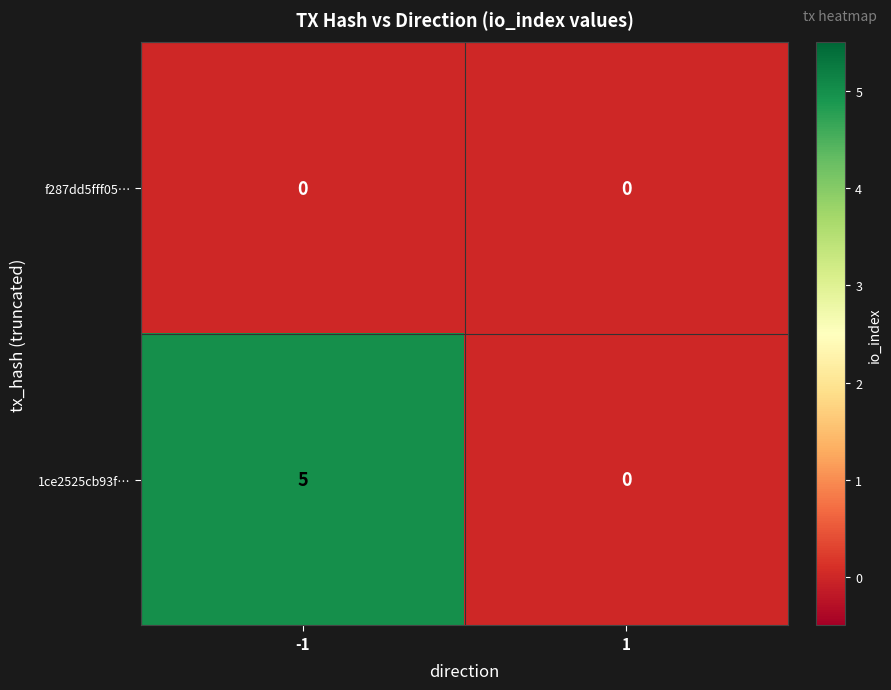

What value does the 1ce2525cb93f… series have at -1?

5